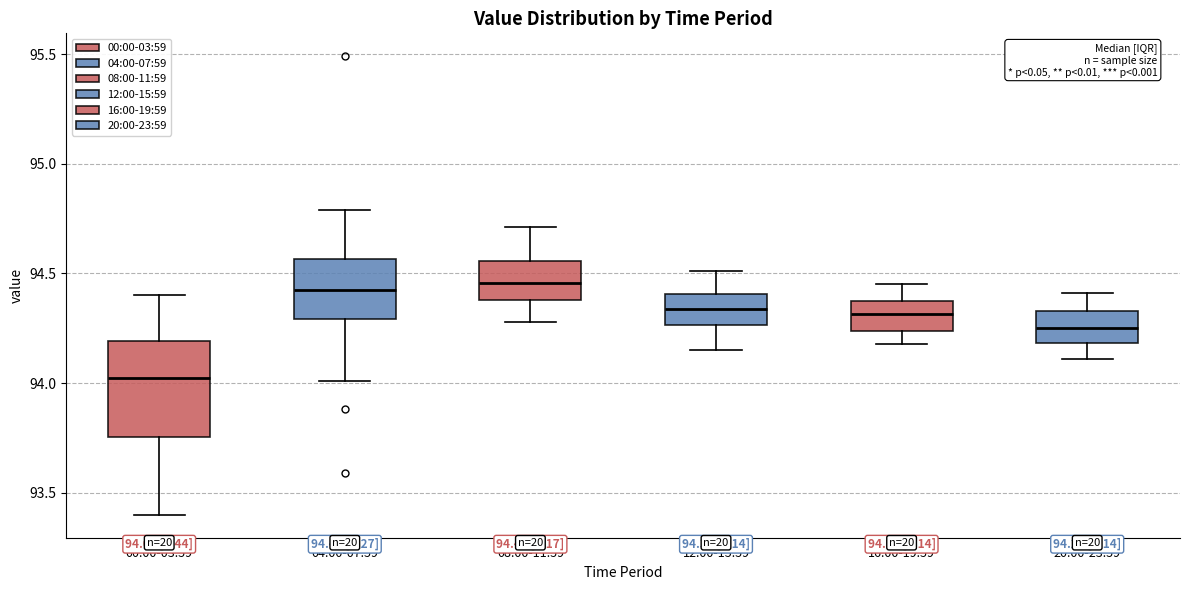

Which box is the tallest, from its lower edge to its upper edge?

00:00-03:59